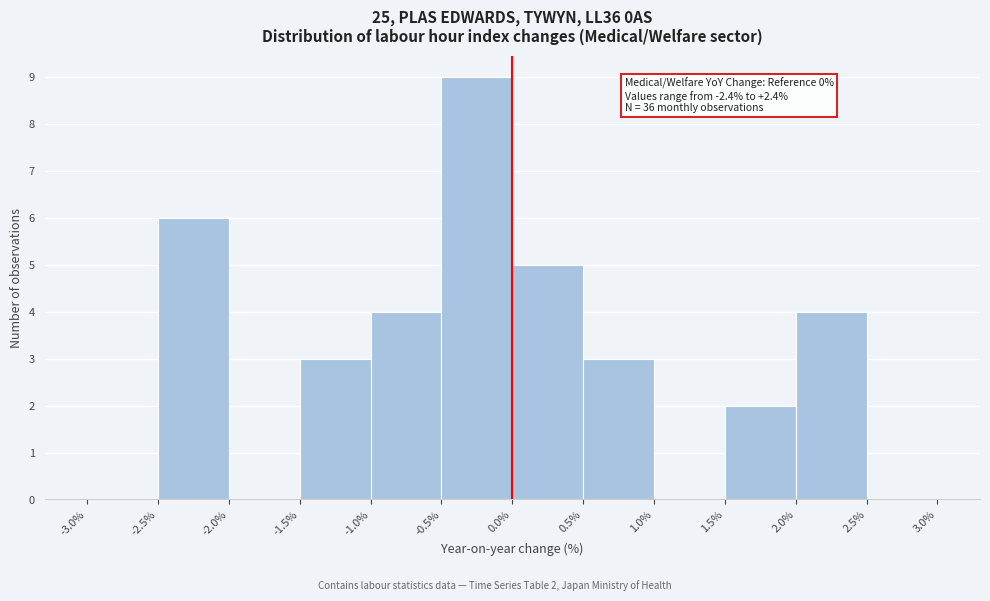

Over which range of the x-axis is the bar tallest?

-0.5% to 0.0%